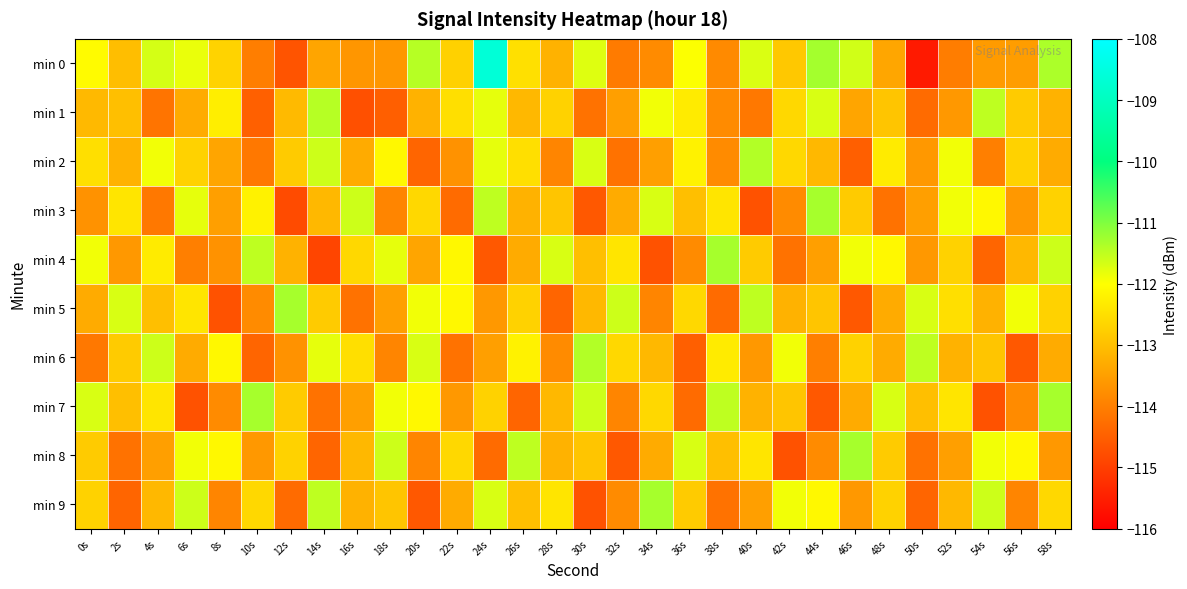

What is the spread (max minus min) of values at 16s?

3.1